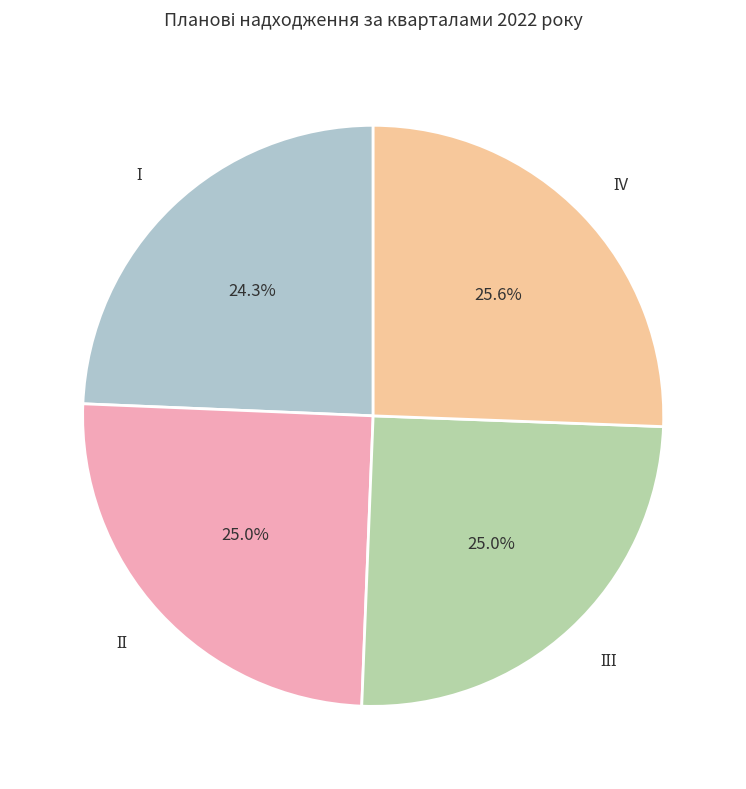

Is there any slice that represents more than half of the pie?

No